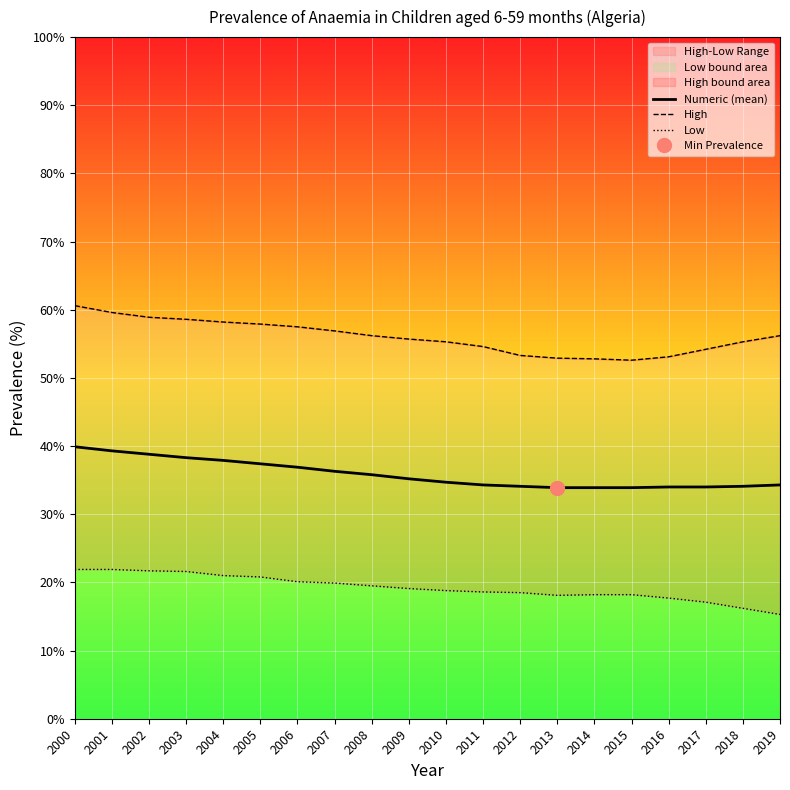

True or false: High has a value of 31.7 at 2013.

False